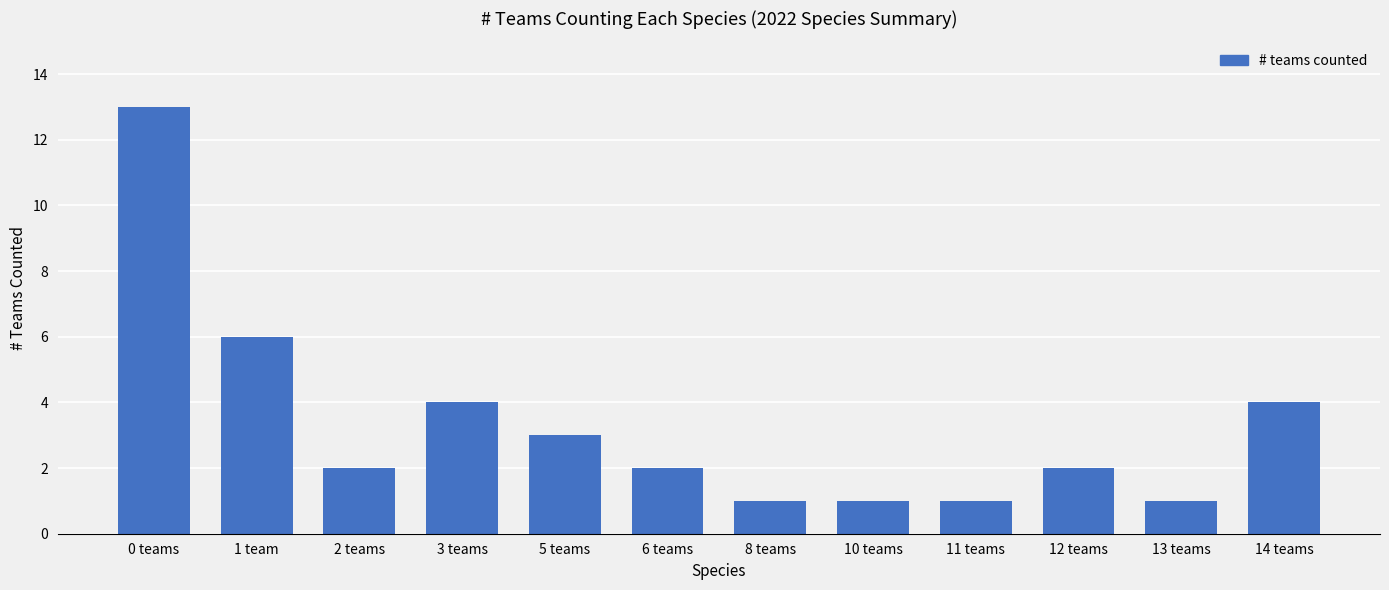

Does the chart contain any negative values?

No